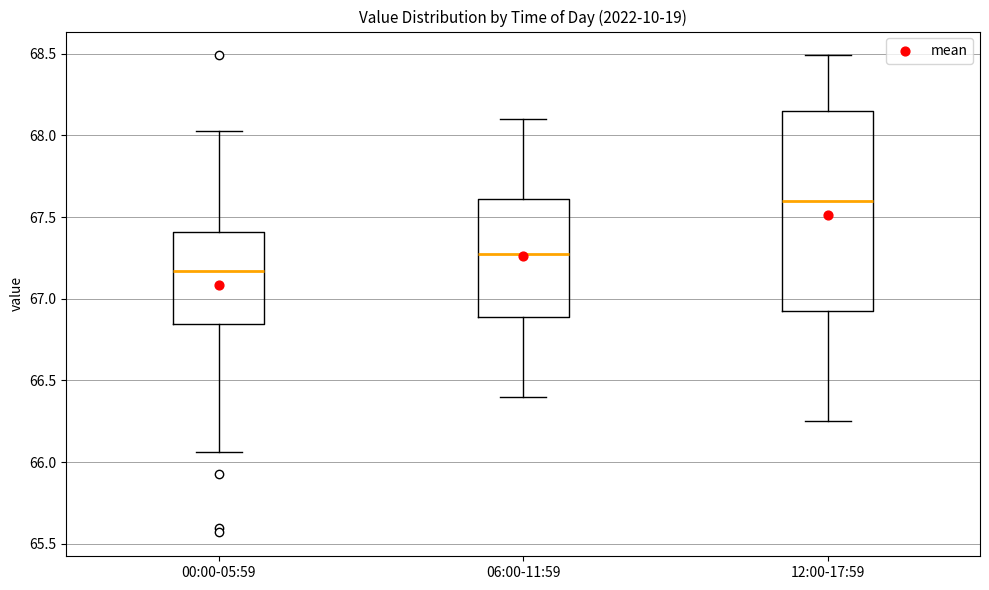

Where is the upper edge of the box for 00:00-05:59 on the y-axis? The values are not printed on the chart, so give them approximately, as read against the axis.

67.40